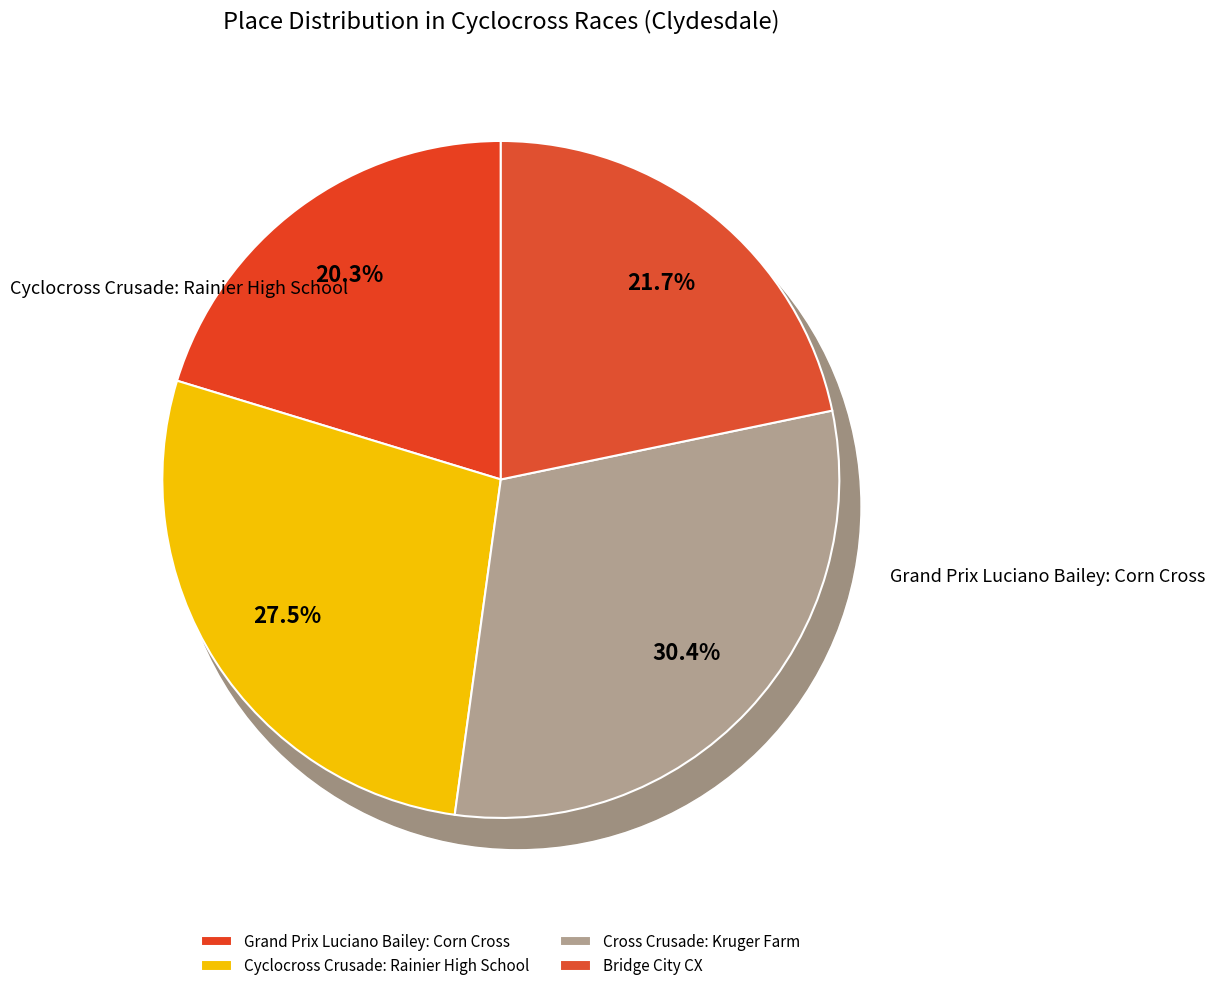

To the nearest percent, what is the combined percentage of Cross Crusade: Kruger Farm and Bridge City CX?

52%